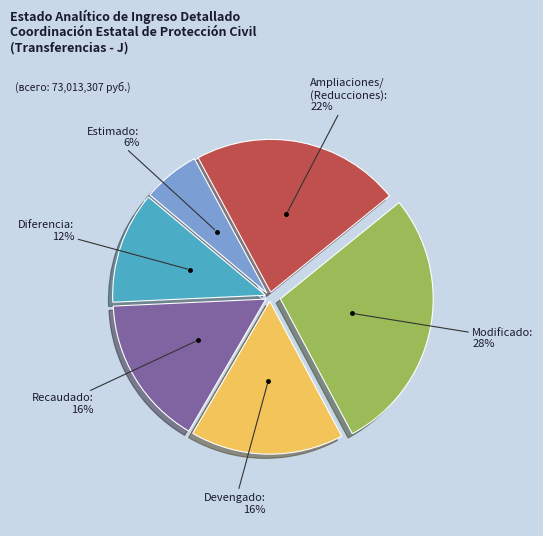

Is there any slice that represents more than half of the pie?

No